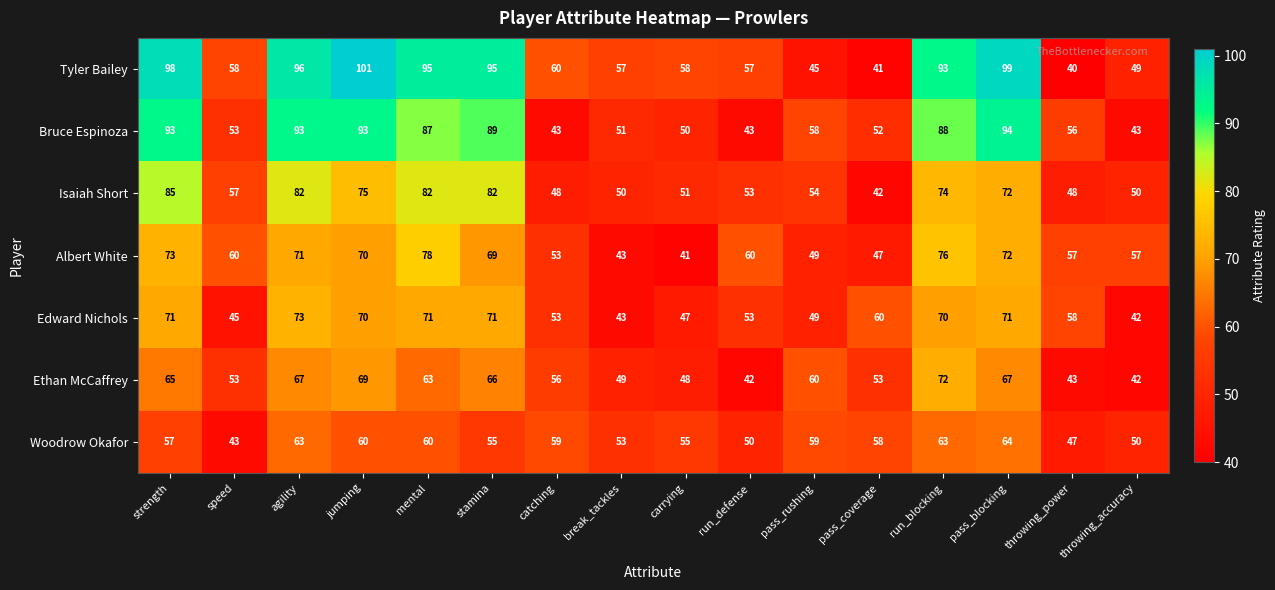

At which category is the sum across all series the highest?

agility